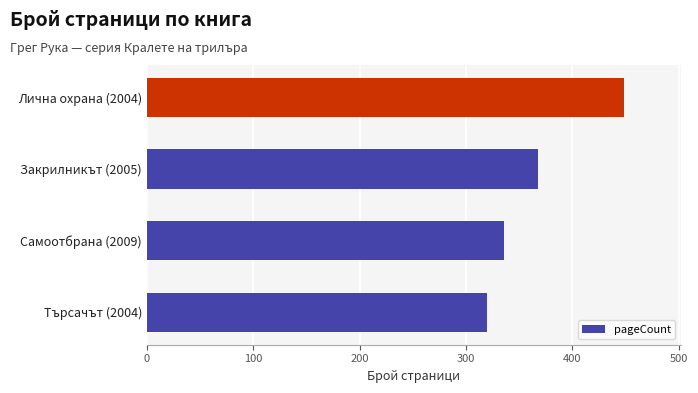

What is the difference between the maximum and minimum values?

128